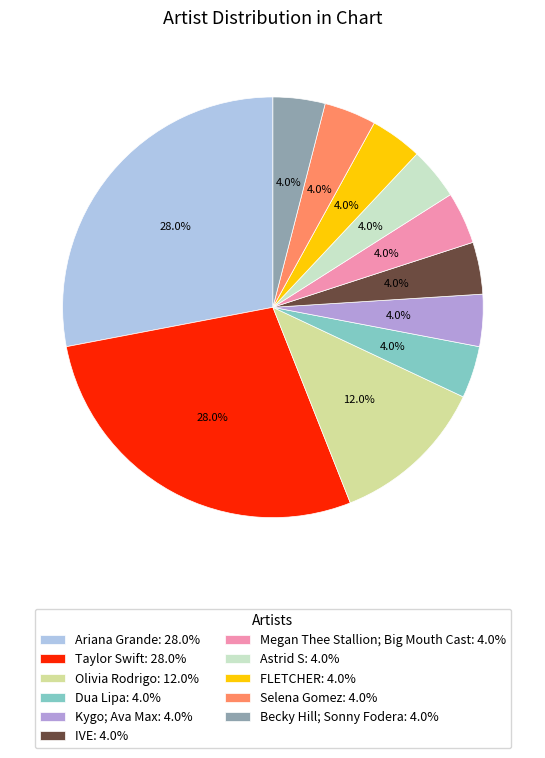

What is the ratio of the value at Ariana Grande to the value at Selena Gomez?

7.0